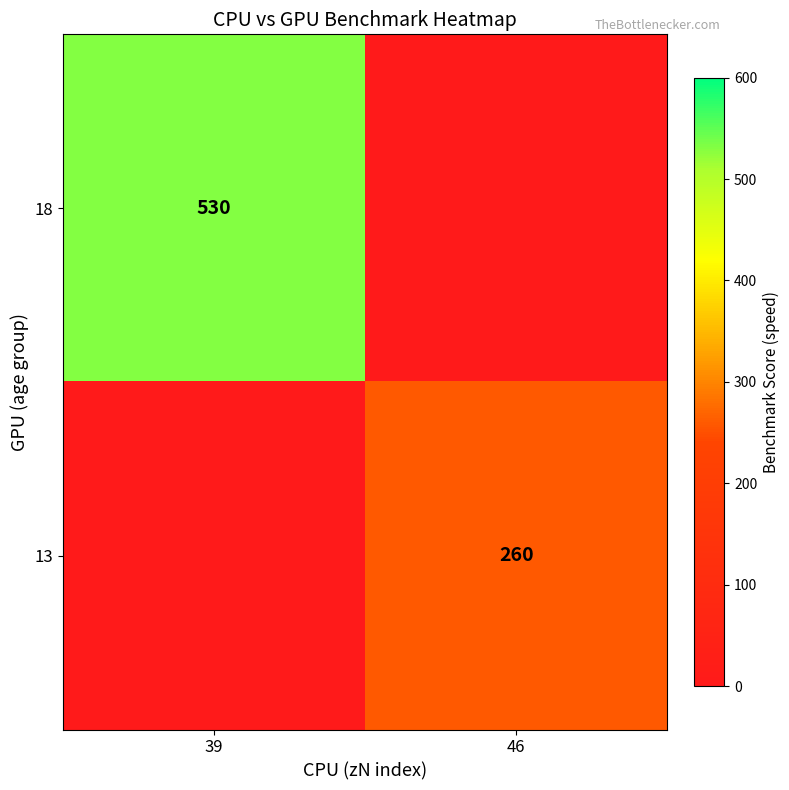

At which category is the sum across all series the highest?

39